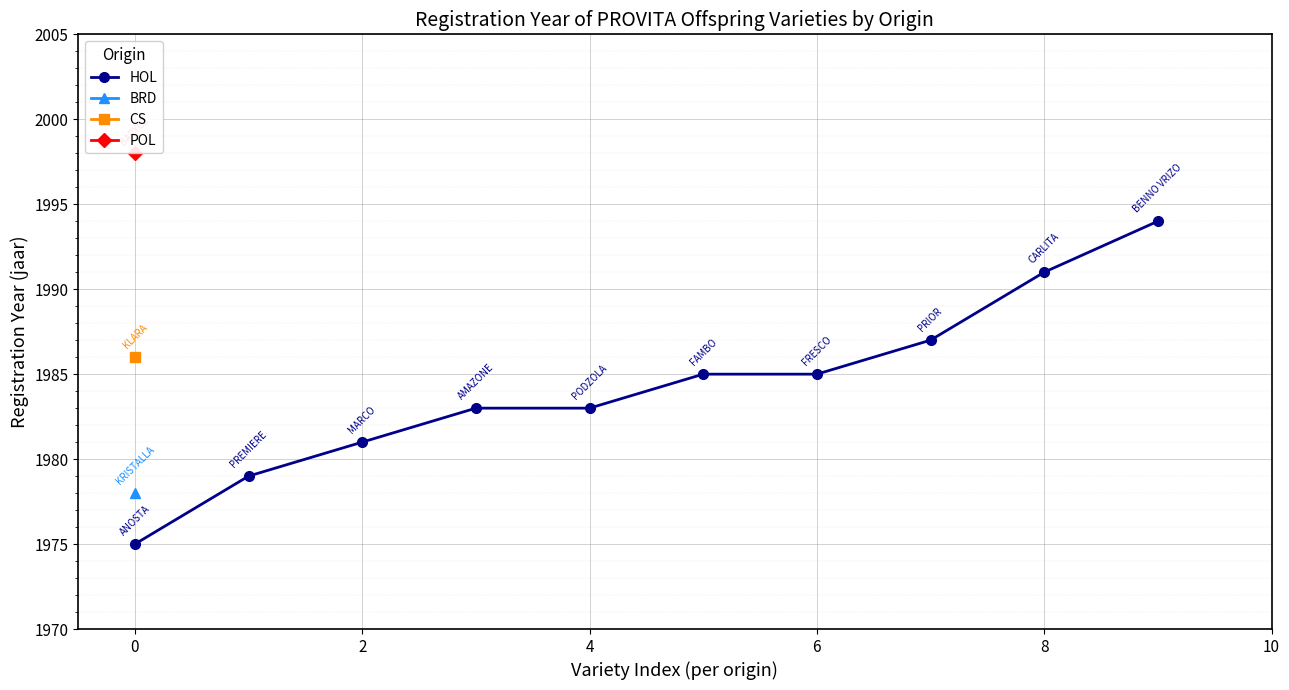

What is the maximum value for HOL?

1994